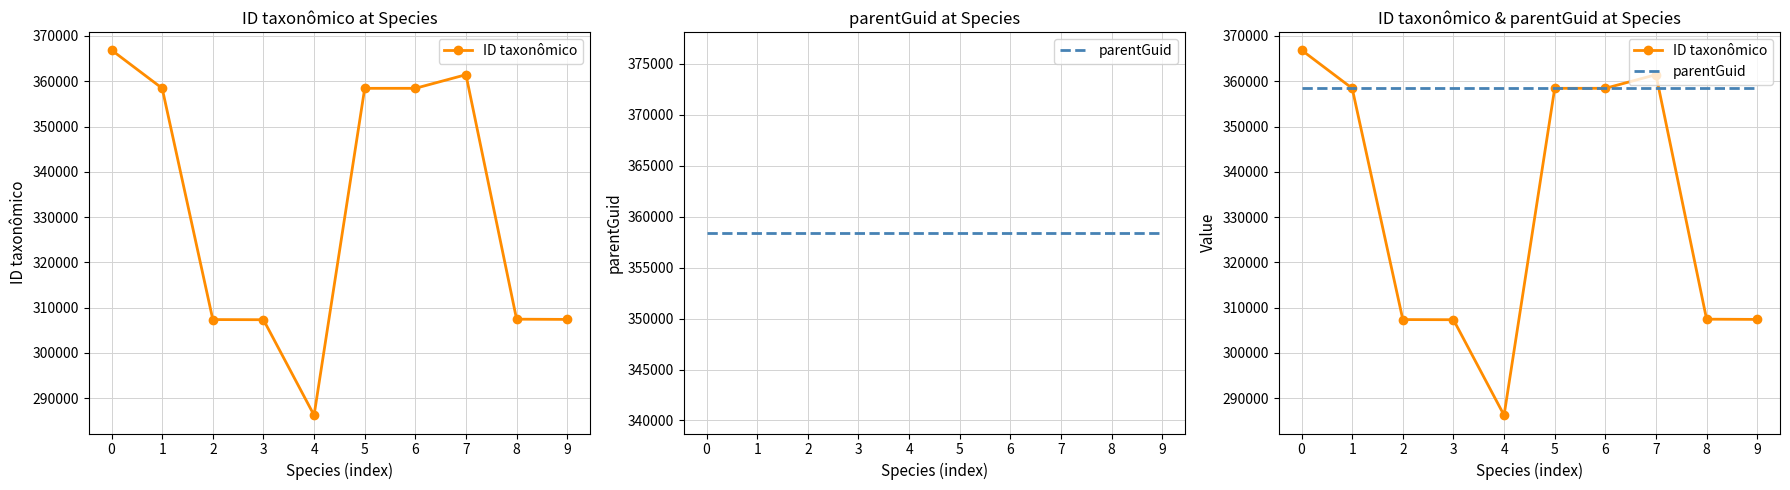

Which series ends up on top after the final intersection of ID taxonômico and parentGuid?

parentGuid